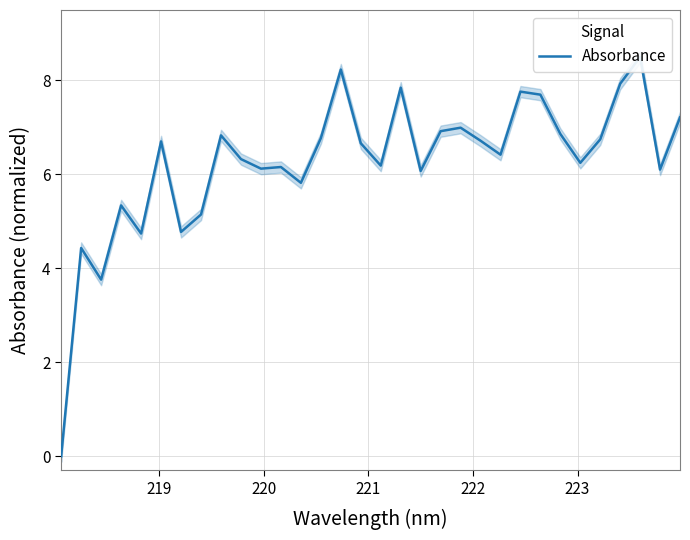

How many data points are less than 6?

8